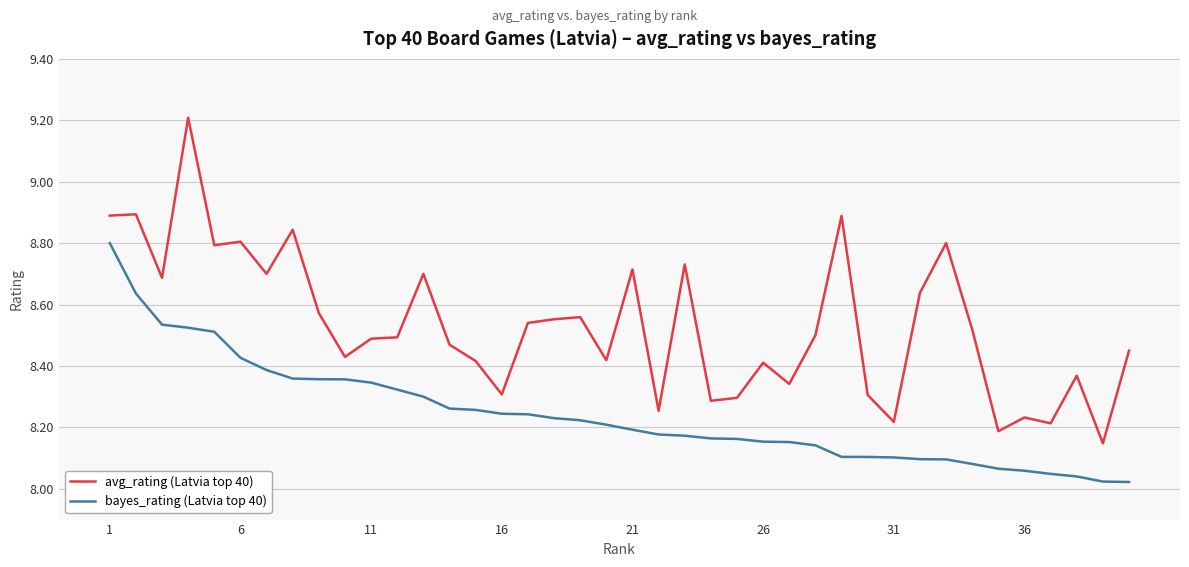

What is the difference between the maximum and minimum values in the bayes_rating (Latvia top 40) series?

0.8